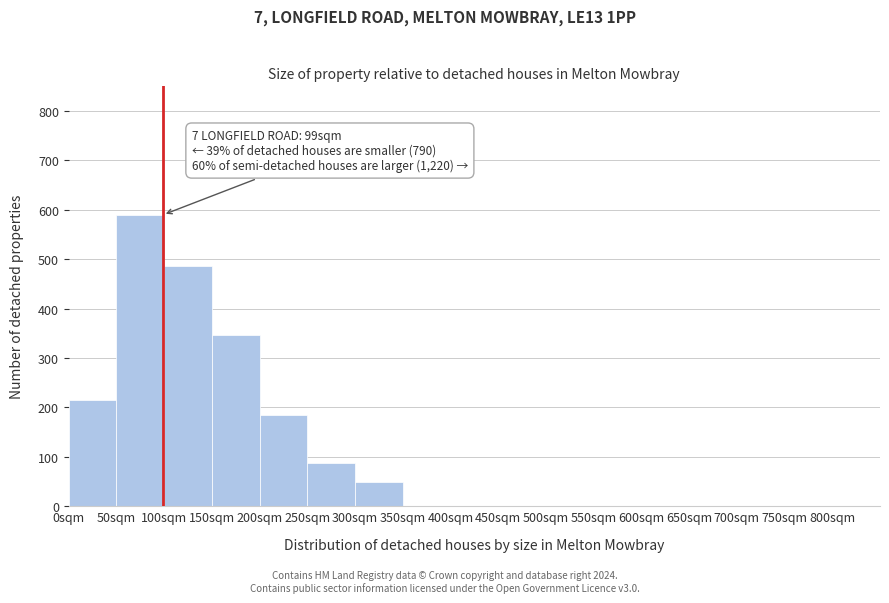

Over which range of the x-axis is the bar tallest?

50 to 100